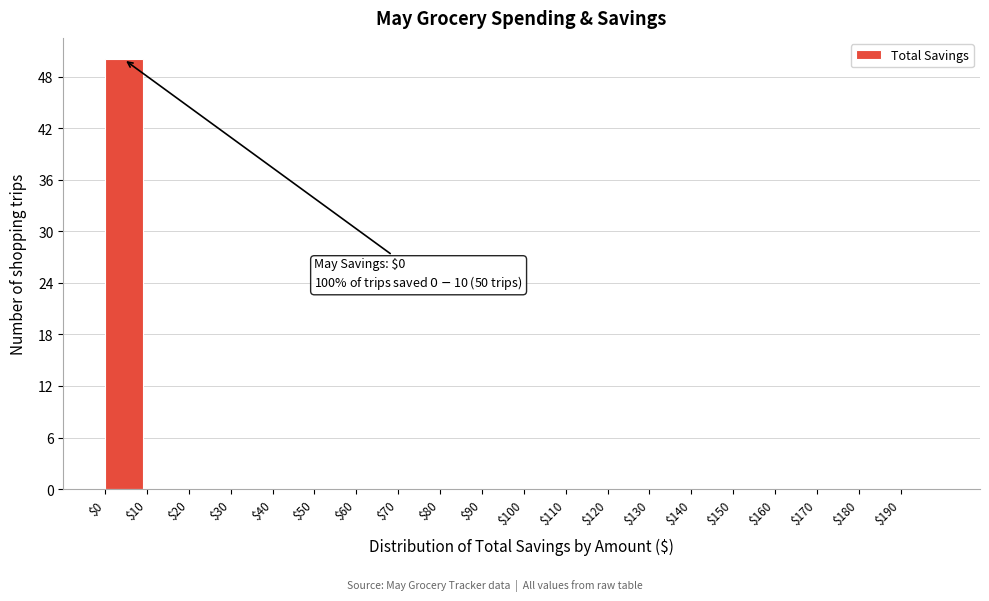

Over which range of the x-axis is the bar tallest?

0 to 10